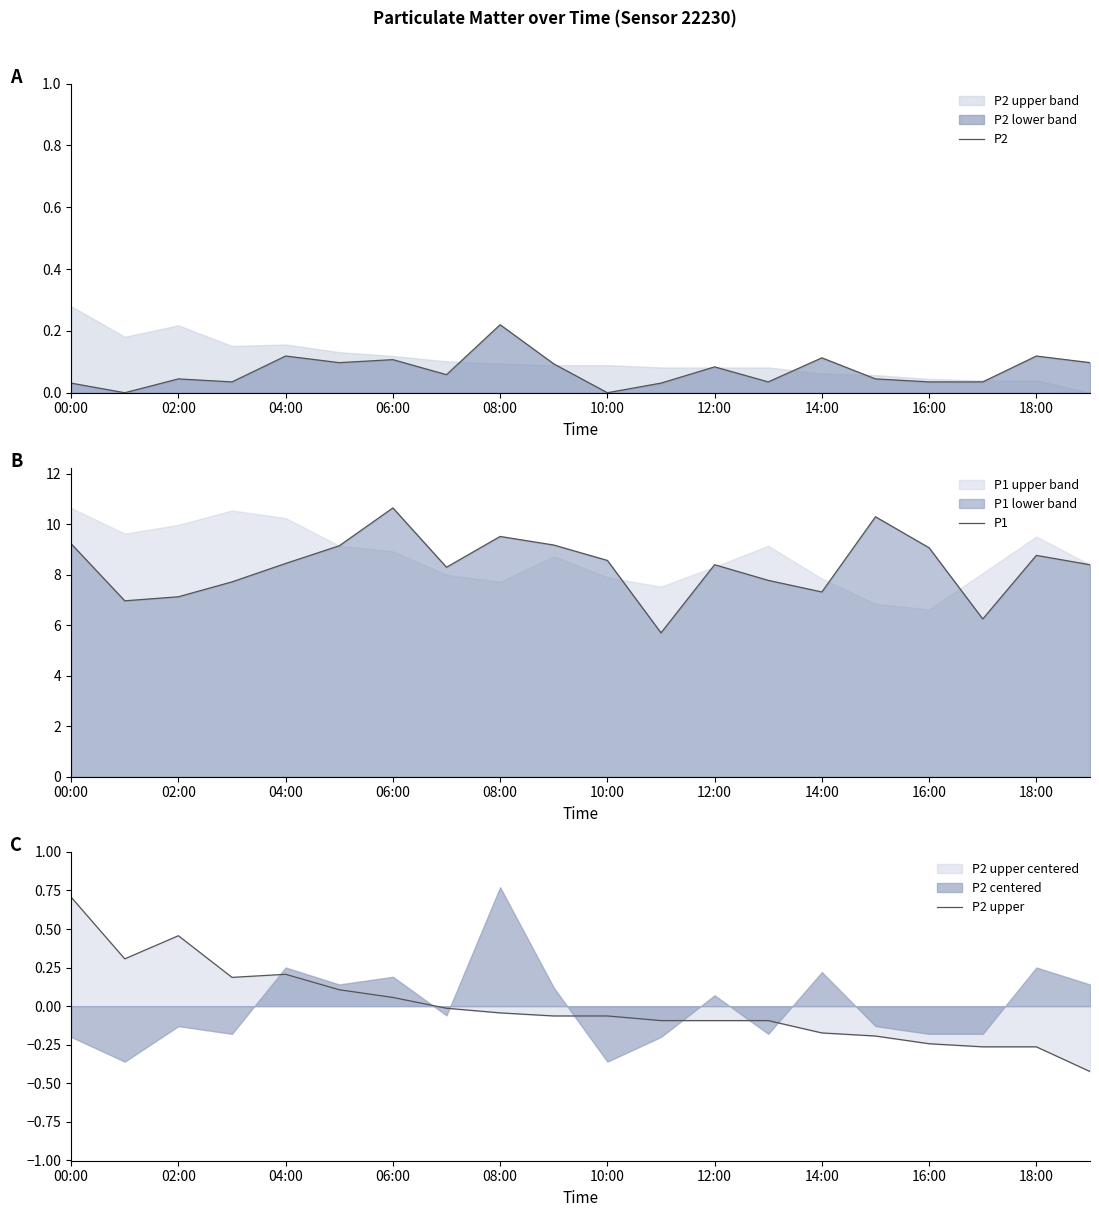

Does the chart display data point markers on the line(s)?

No